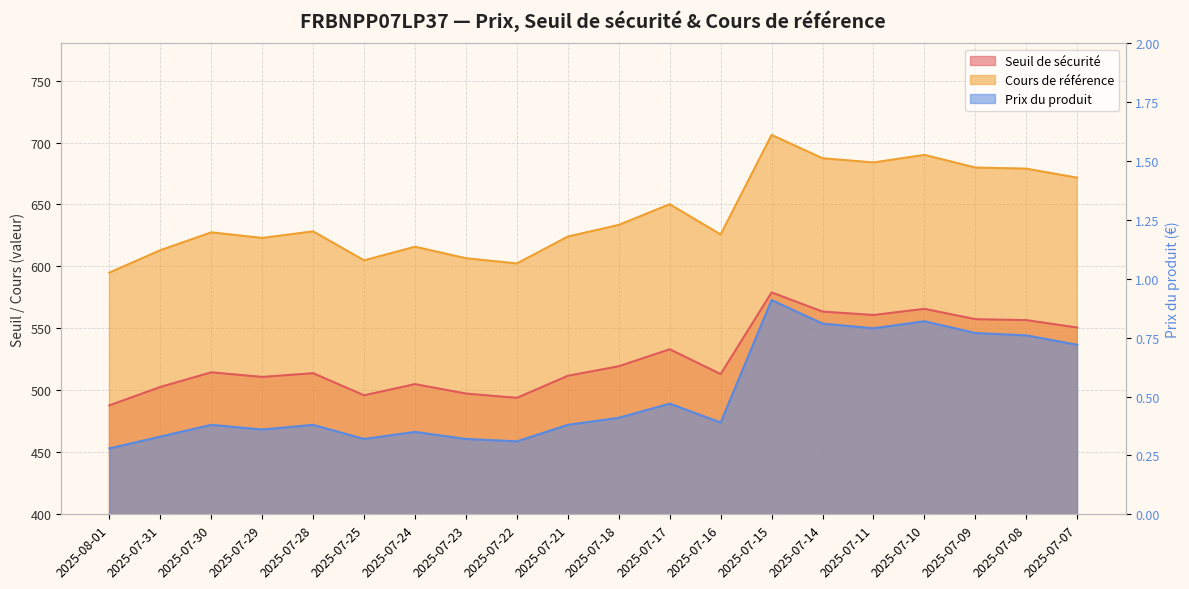

True or false: Seuil de sécurité has more than 1 interior local peaks.

True